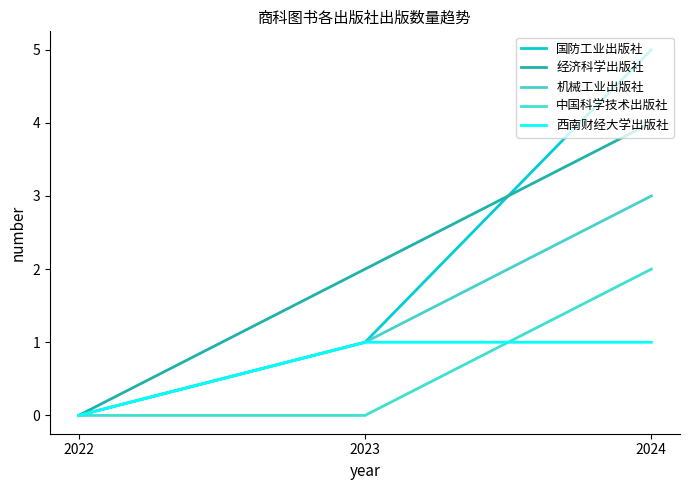

Is this an area chart (filled region under the line)?

No